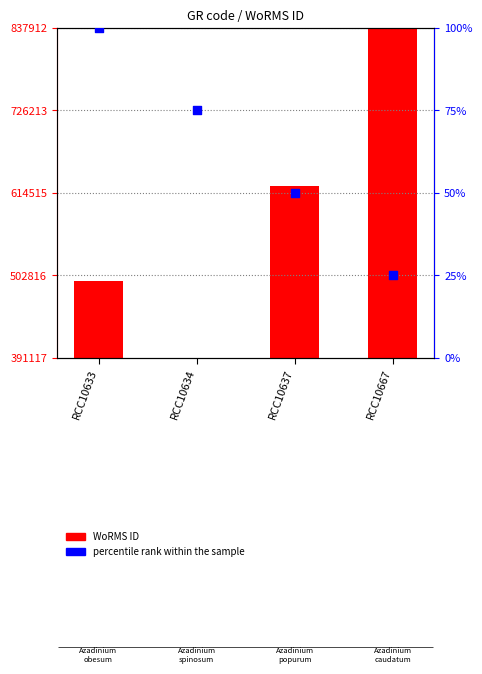

Which series has the largest total across all categories?

WoRMS ID